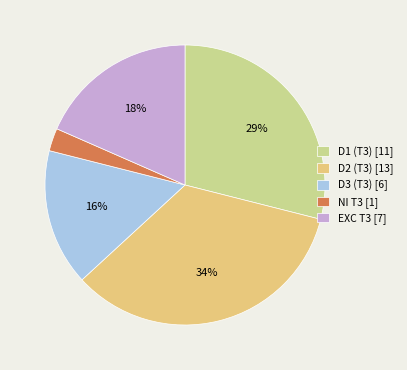

Is there a majority slice in this chart?

No